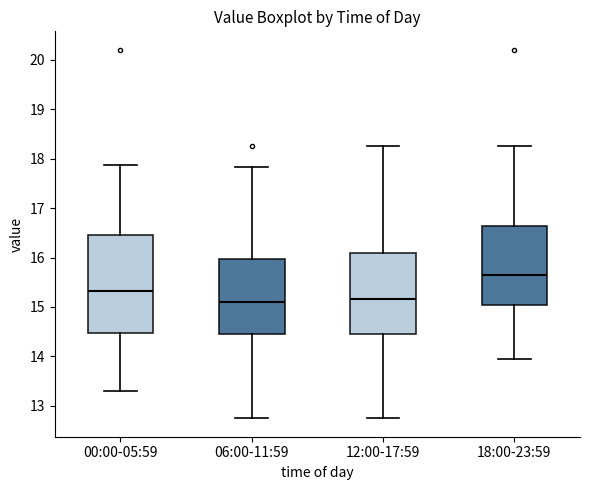

Reading left to right, read every box against the y-axis: the position of its median line, the range the box covers, and the ends of its whiskers. The values are not printed on the chart, so give them approximately, as read against the axis.

00:00-05:59: median 15.3, box 14.5 to 16.5, whiskers 13.3 to 17.9
06:00-11:59: median 15.1, box 14.5 to 16.0, whiskers 12.8 to 17.8
12:00-17:59: median 15.2, box 14.5 to 16.1, whiskers 12.8 to 18.3
18:00-23:59: median 15.7, box 15.0 to 16.6, whiskers 14.0 to 18.3